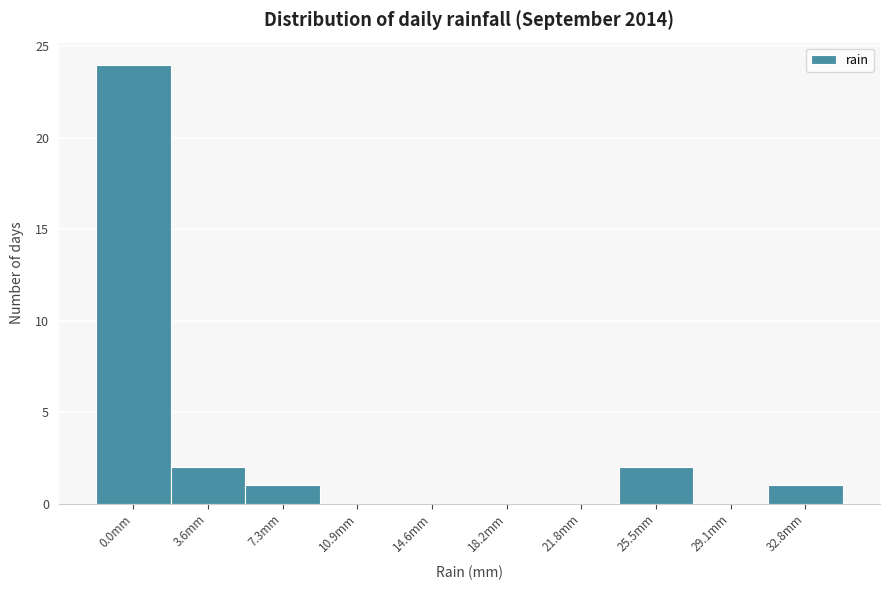

Reading left to right, list all the values displayed in this chart.

0.0mm=24	3.6mm=2	7.3mm=1	10.9mm=0	14.6mm=0	18.2mm=0	21.8mm=0	25.5mm=2	29.1mm=0	32.8mm=1